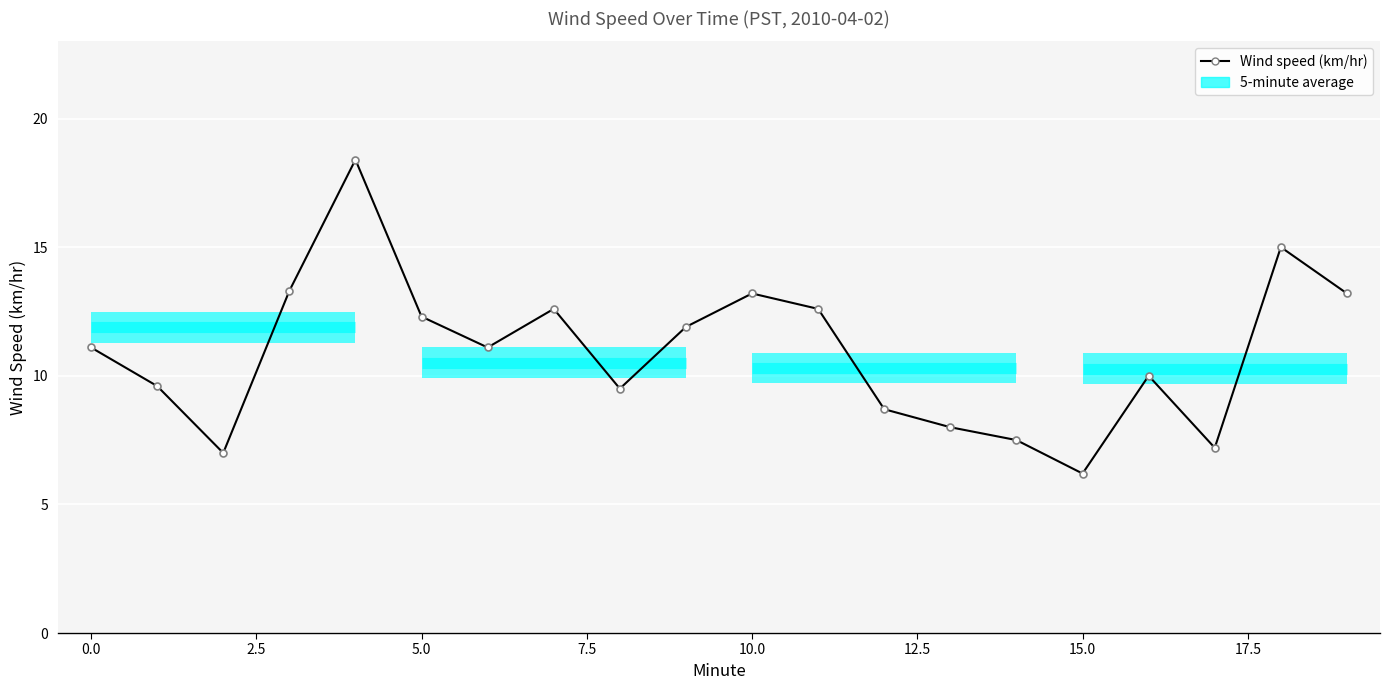

How many values exceed 11?

11